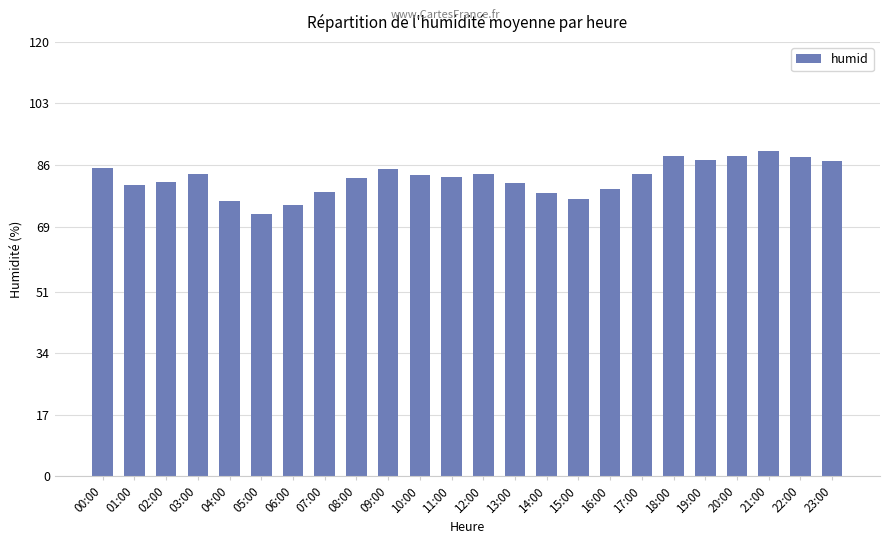

Which label corresponds to the largest value in the chart?

21:00